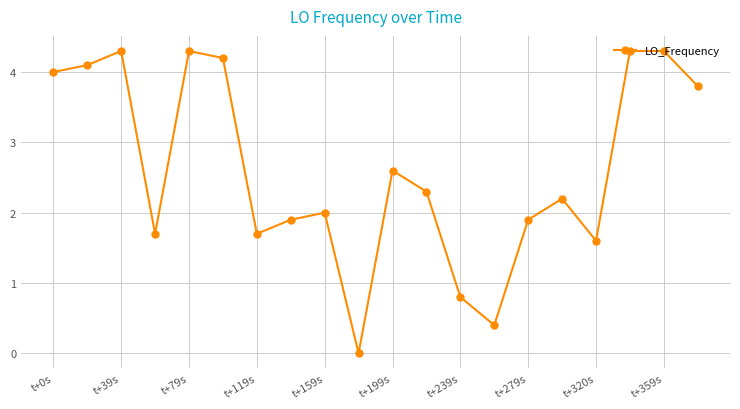

Reading left to right, list all the values displayed in this chart.

4.0	4.1	4.3	1.7	4.3	4.2	1.7	1.9	2.0	0.0	2.6	2.3	0.8	0.4	1.9	2.2	1.6	4.3	4.3	3.8